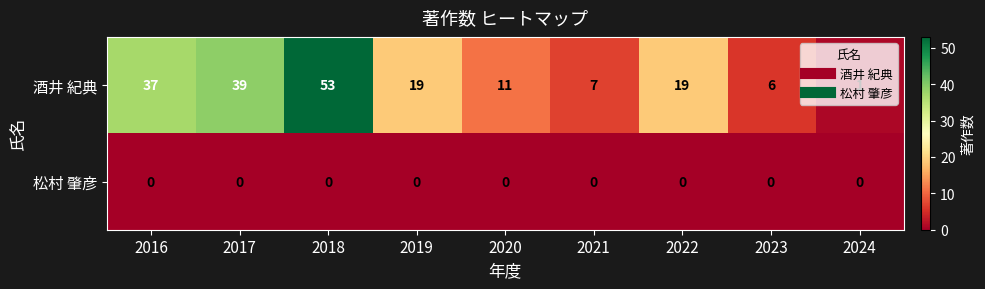

What is the total value across all series at 2020?

11